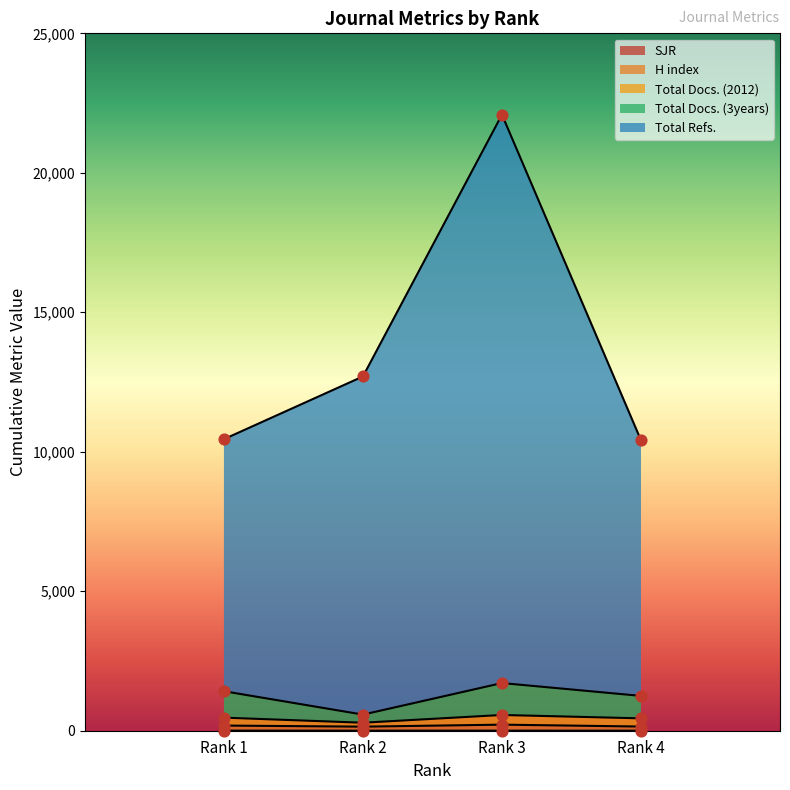

Which series has the widest spread of Y values?

Total Refs.